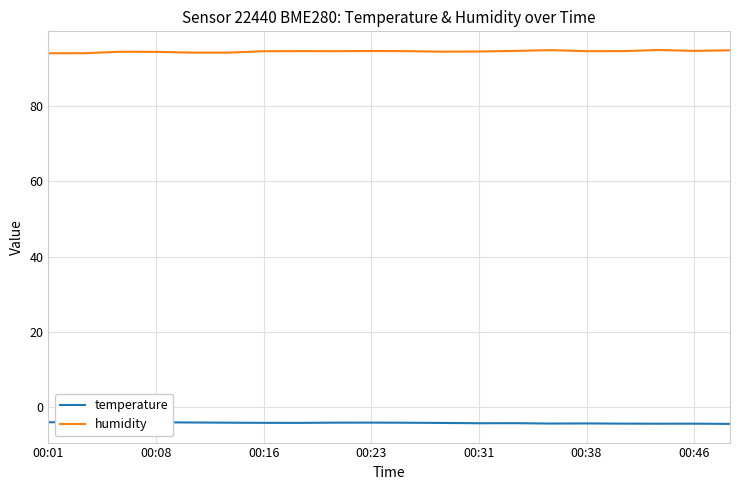

Between 00:01 and 11, which series saw the biggest shift?

humidity